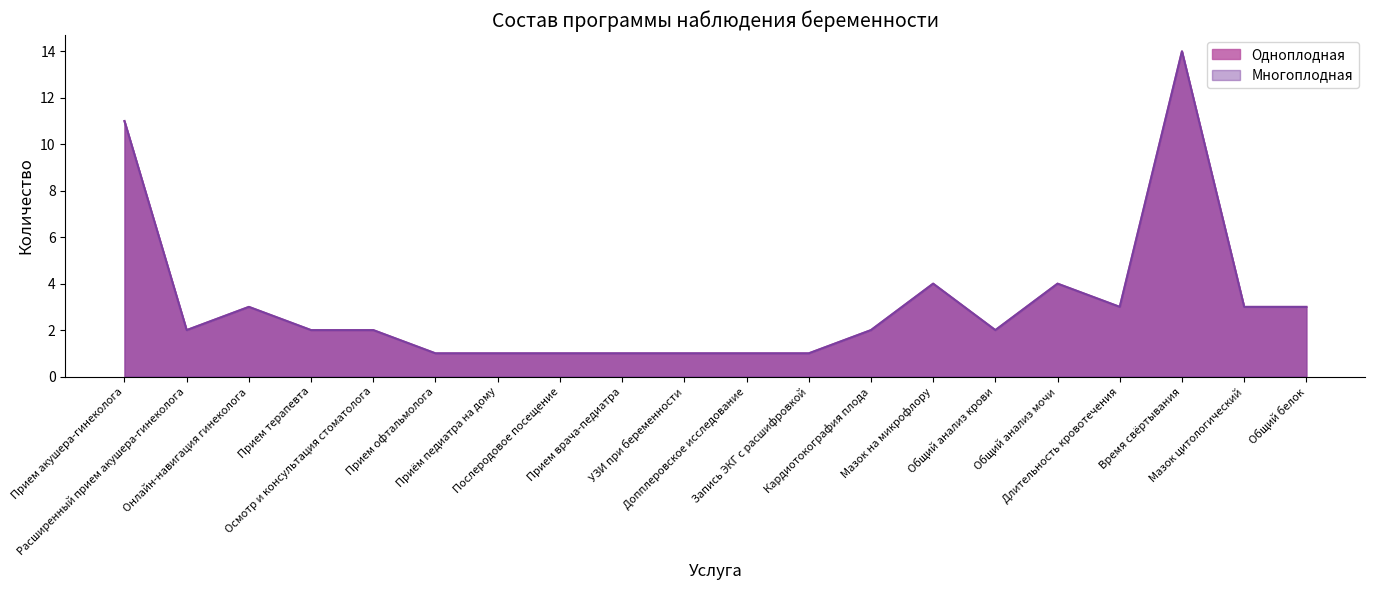

How many data points in Многоплодная are above 2?

8